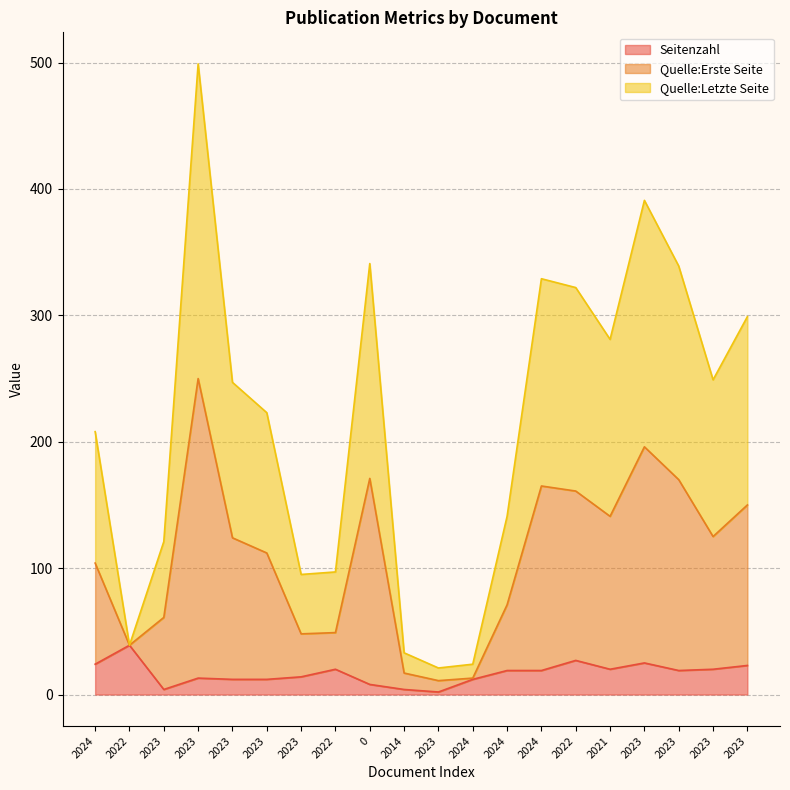

Between 2024 and 2023, which is larger?

2023